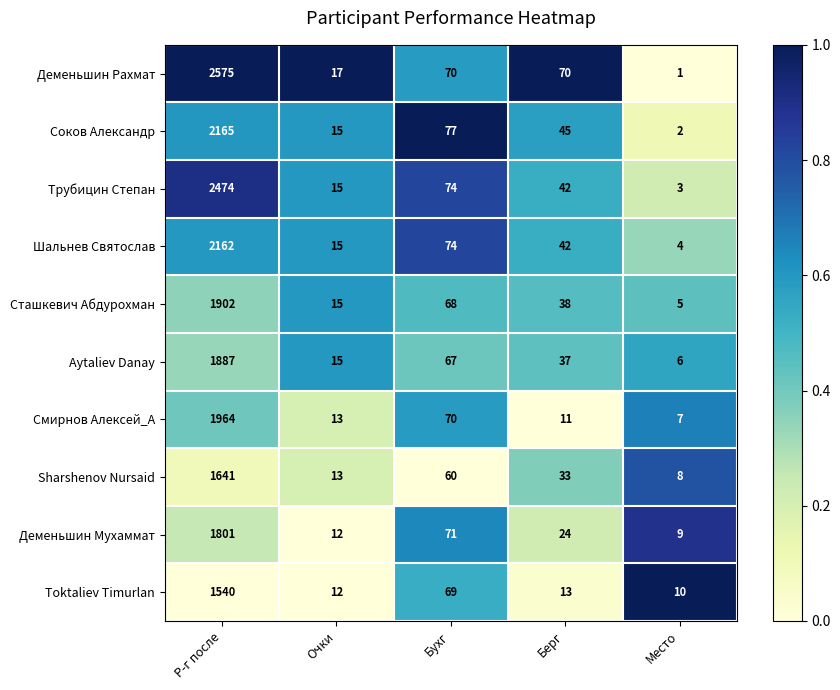

True or false: Смирнов Алексей_А has a value of 3 at Очки.

False